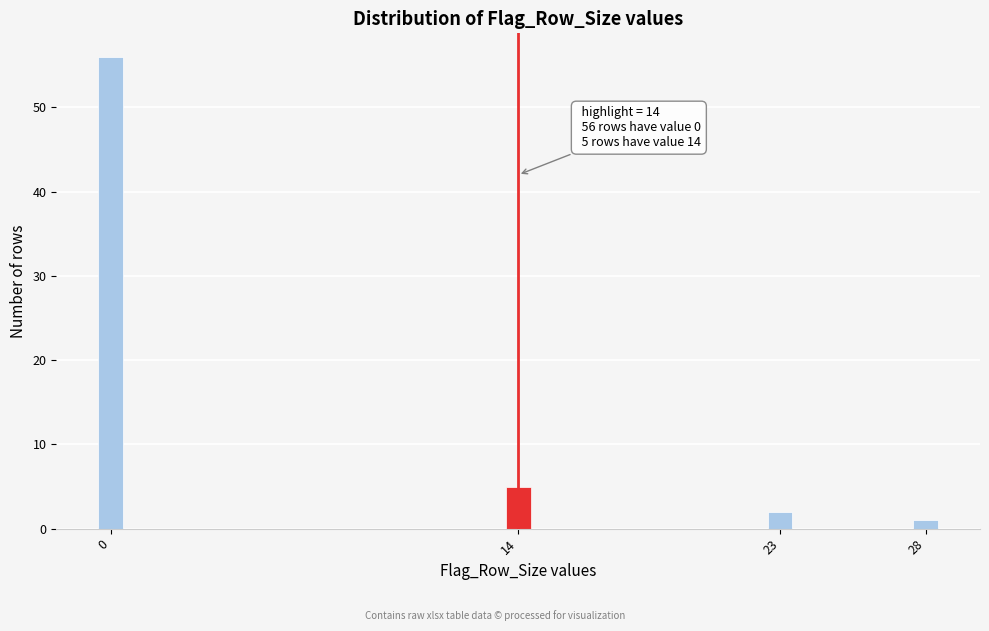

Reading right to left, extract all data points from this chart.

28=1	23=2	14=5	0=56